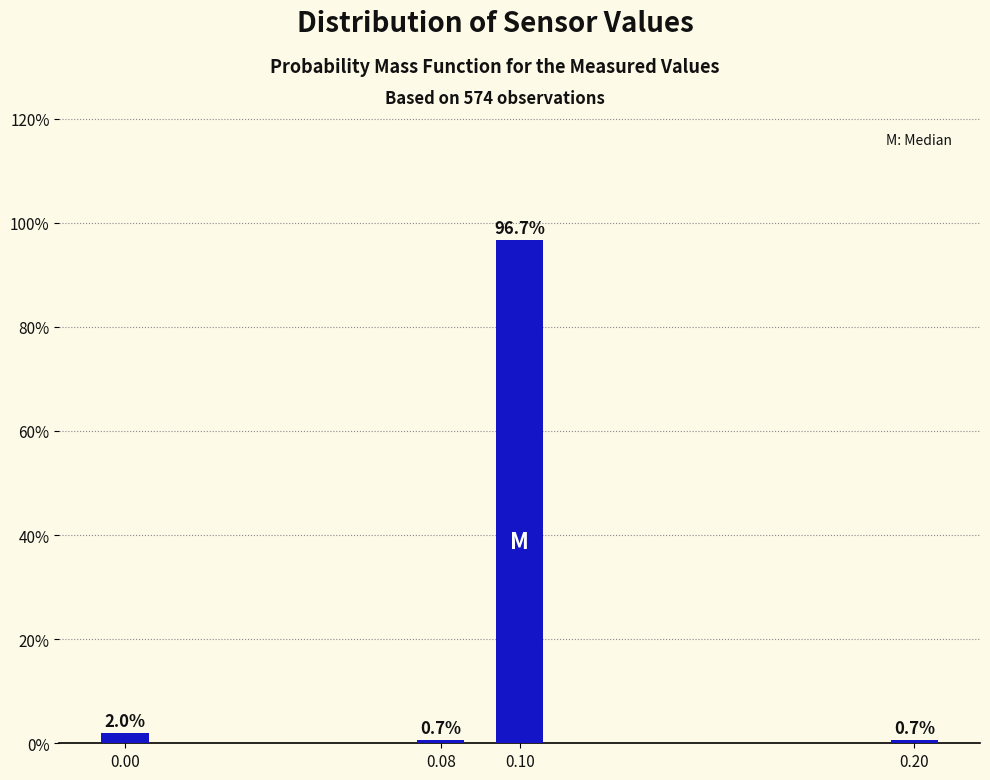

Reading right to left, extract all data points from this chart.

0.20=0.7	0.10=96.7	0.08=0.7	0.00=2.0